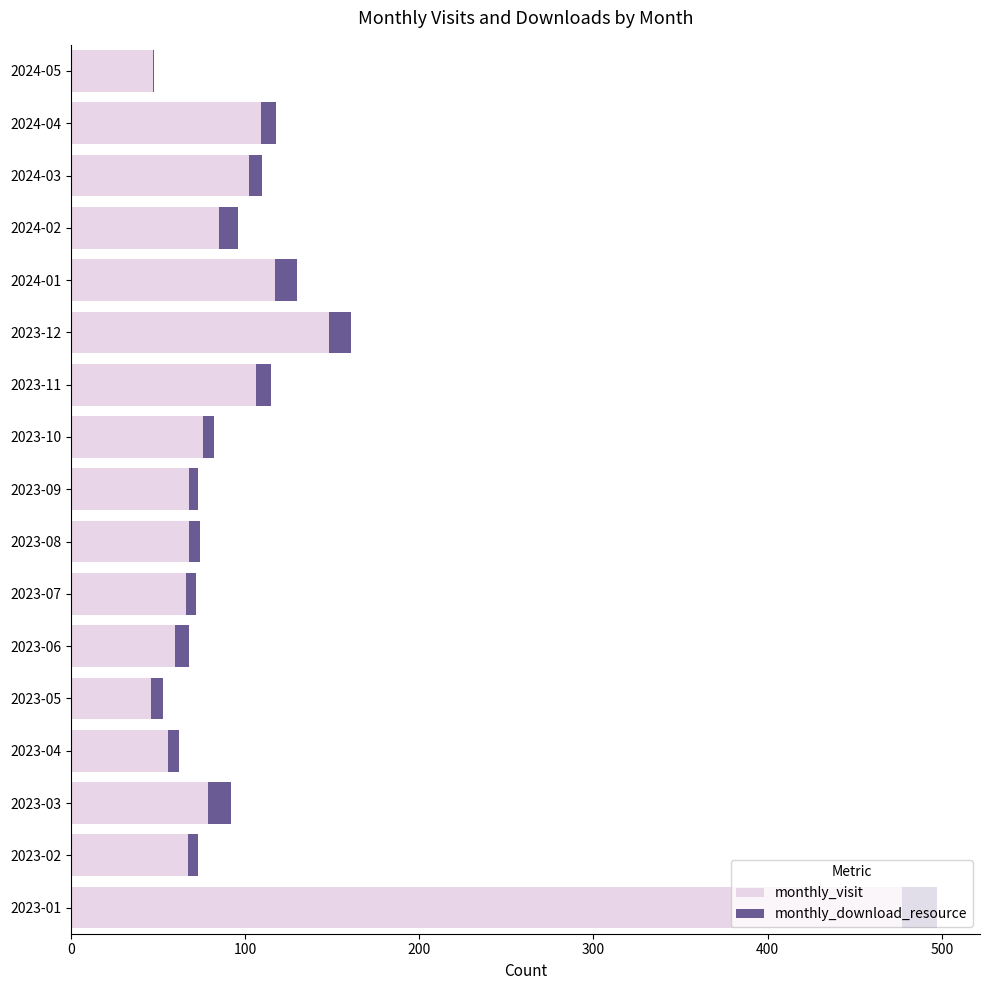

At which category is the sum across all series the highest?

2023-01